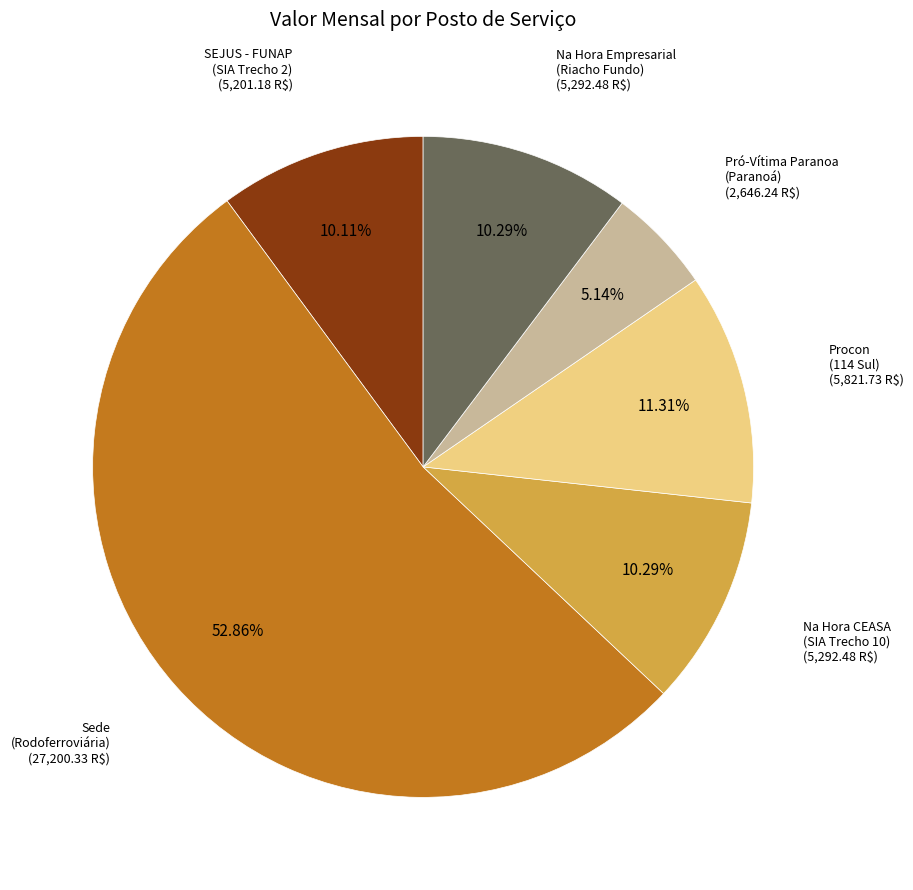

Which slice is the largest?

Sede (Rodoferroviária)